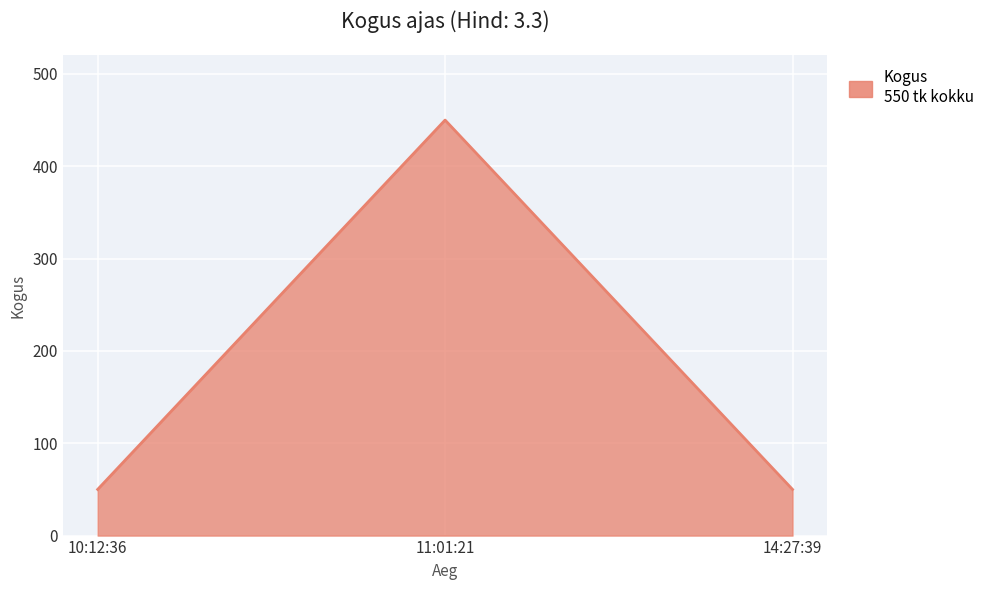

What is the average value?

183